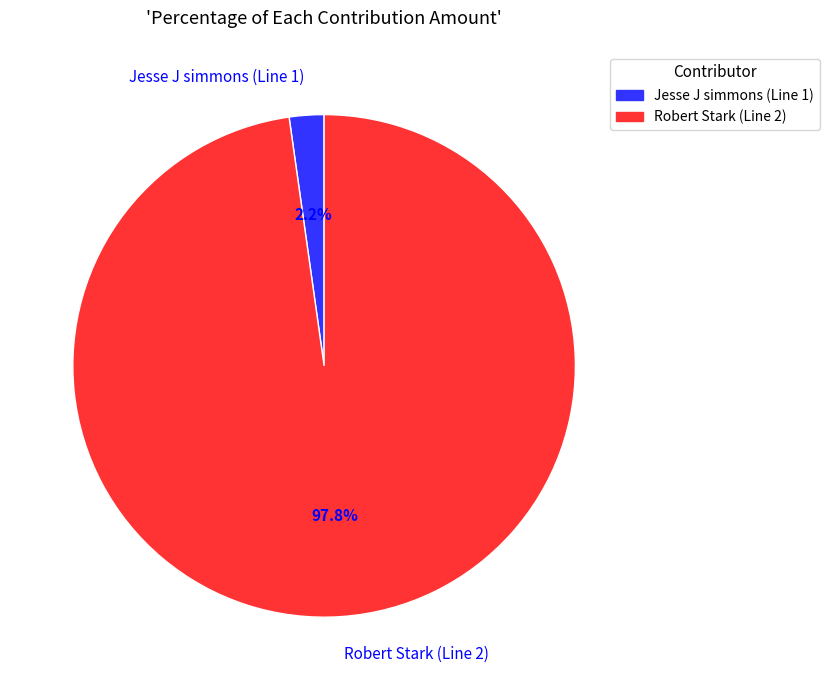

To the nearest percent, what is the combined percentage of Jesse J simmons (Line 1) and Robert Stark (Line 2)?

100%